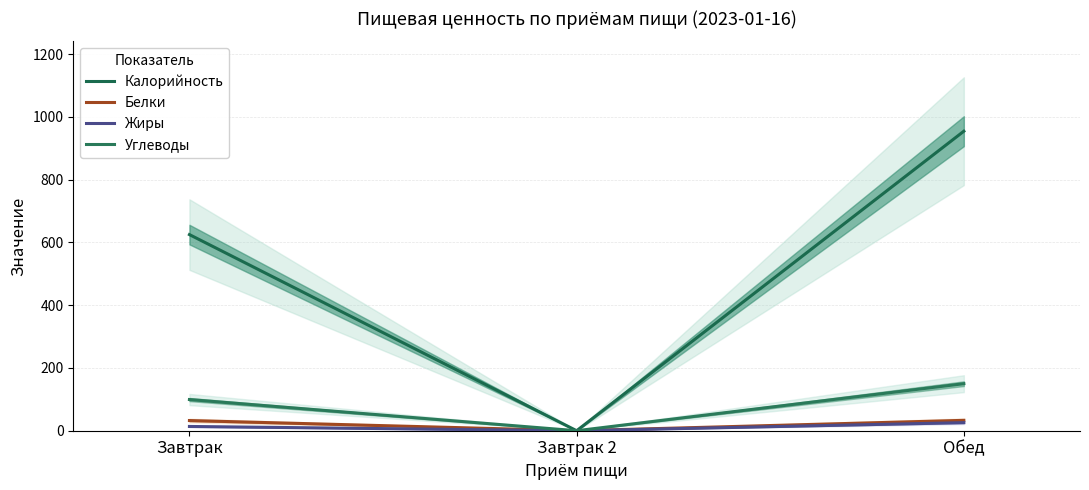

At which label does Углеводы reach its peak?

Обед